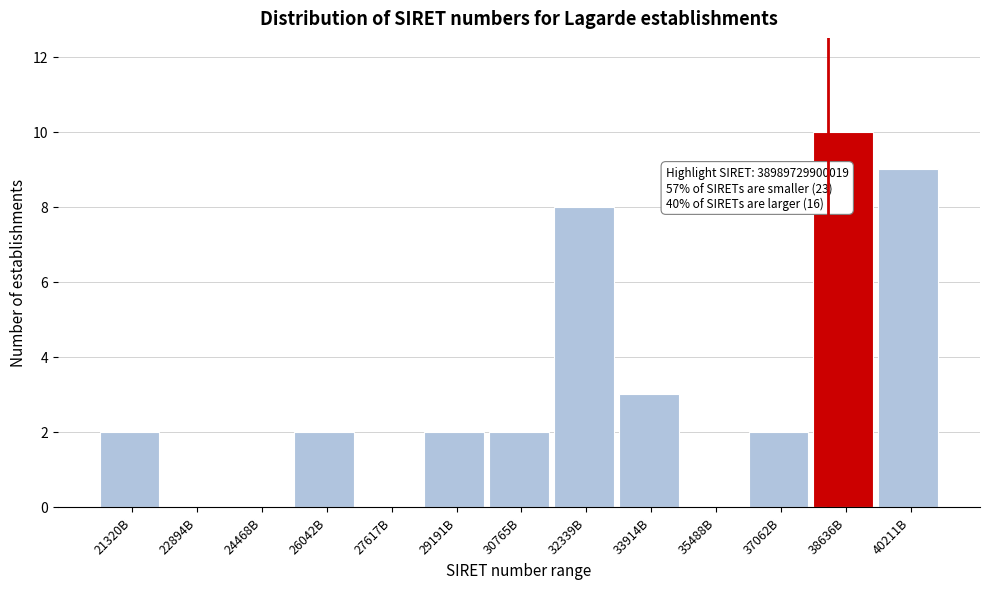

Reading right to left, transcribe all the data shown in this chart.

40211B=9	38636B=10	37062B=2	35488B=0	33914B=3	32339B=8	30765B=2	29191B=2	27617B=0	26042B=2	24468B=0	22894B=0	21320B=2